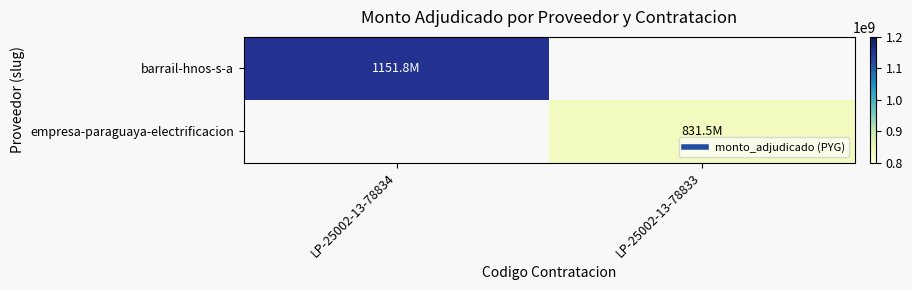

Which series has the largest range (max minus min)?

barrail-hnos-s-a